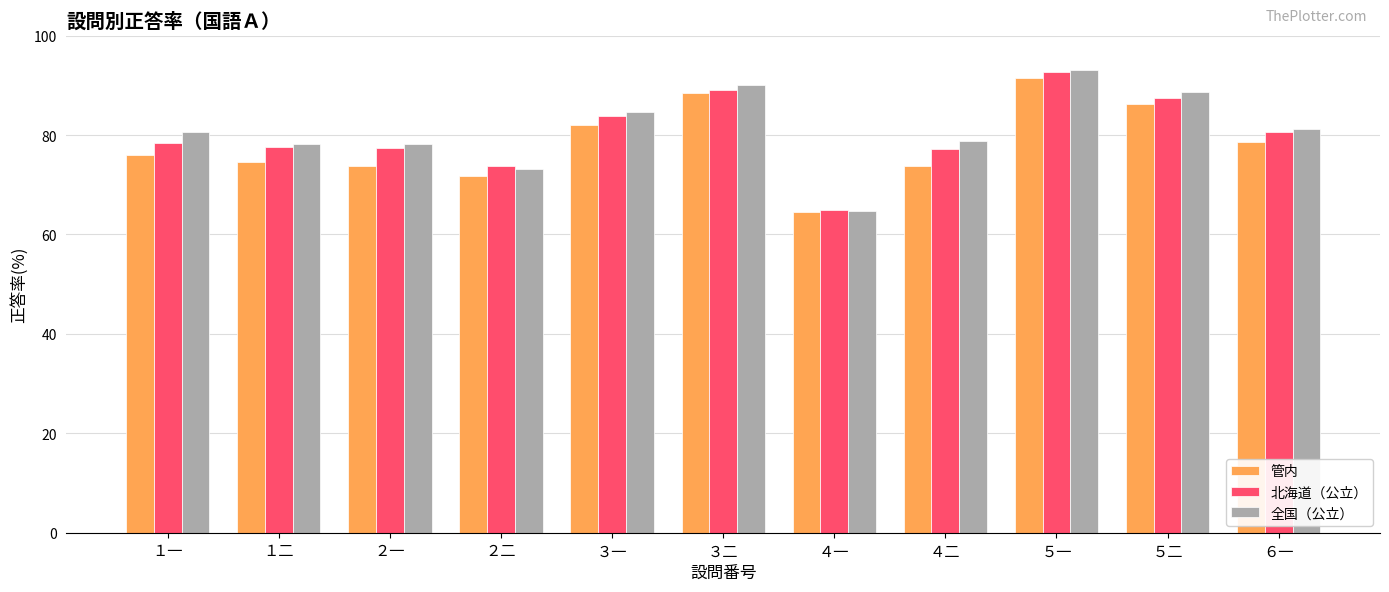

At how many categories does at least one series exceed 75?

9